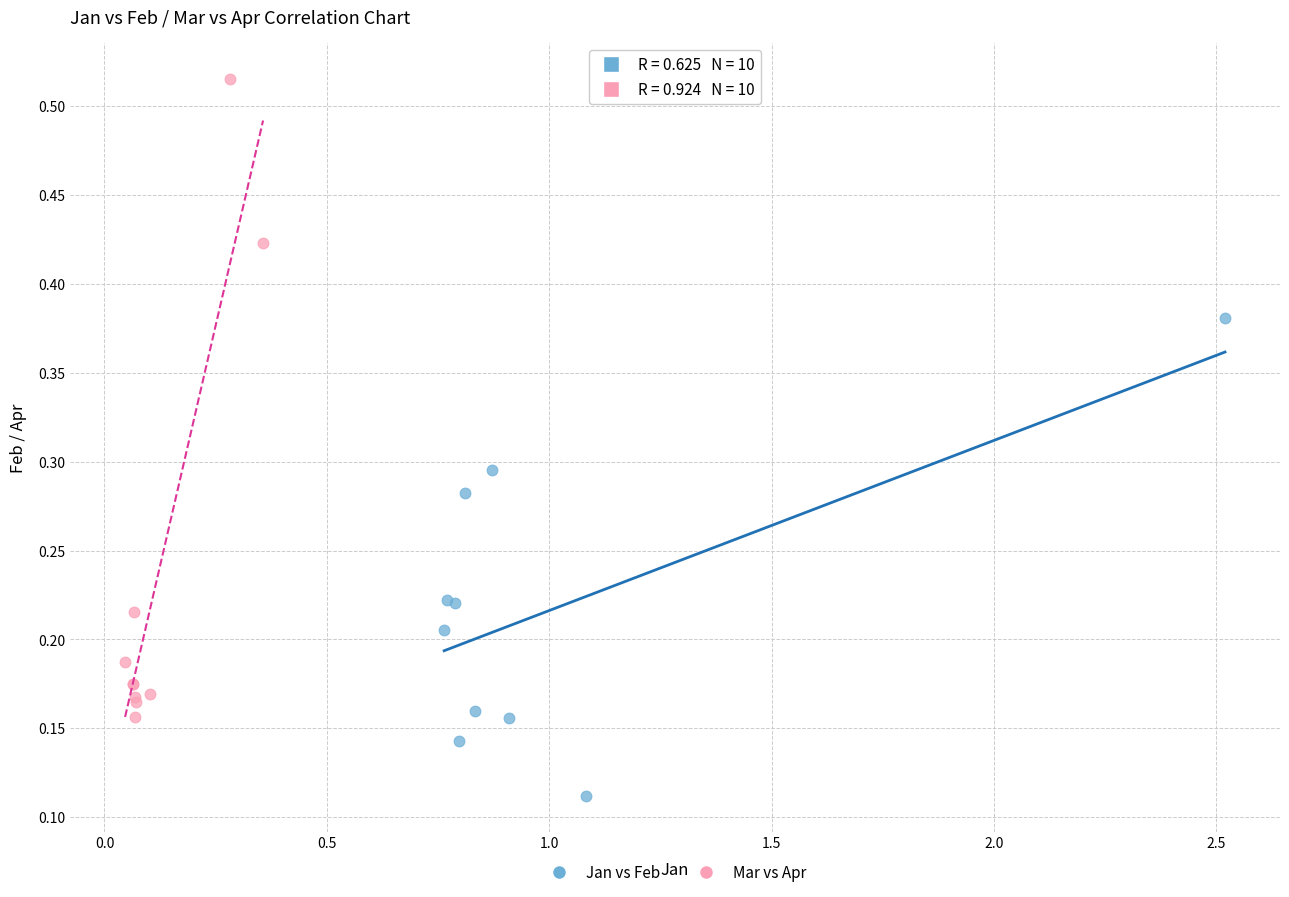

Which series reaches the maximum Y coordinate?

Mar vs Apr